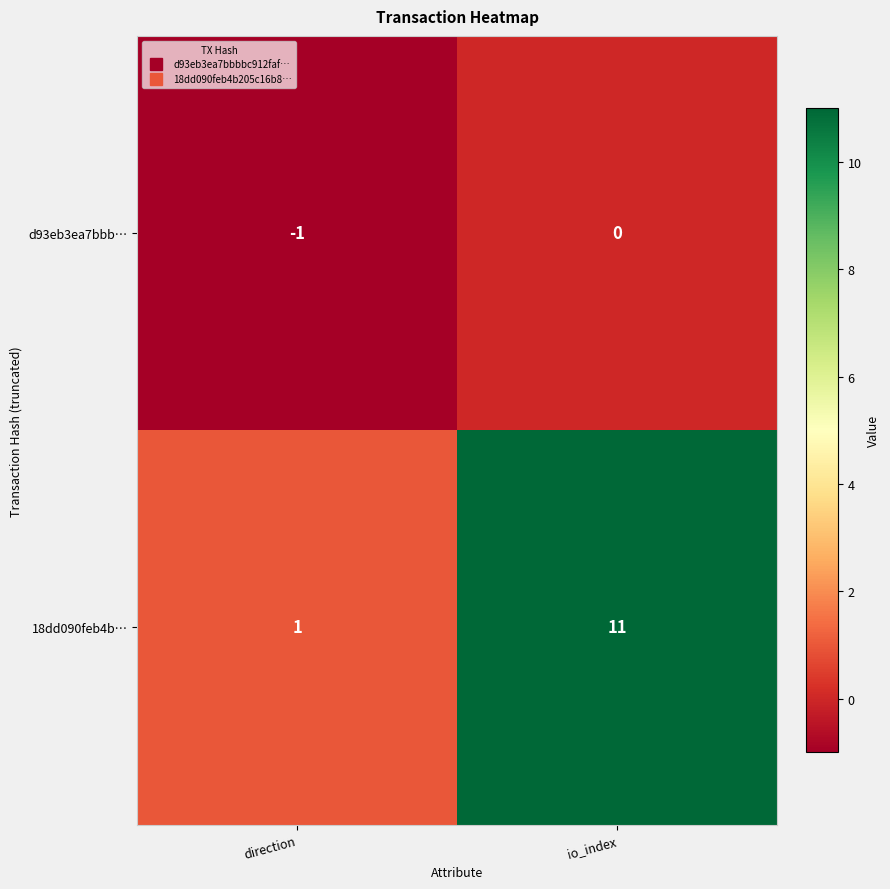

What is the sum of all 18dd090feb4b… values?

12